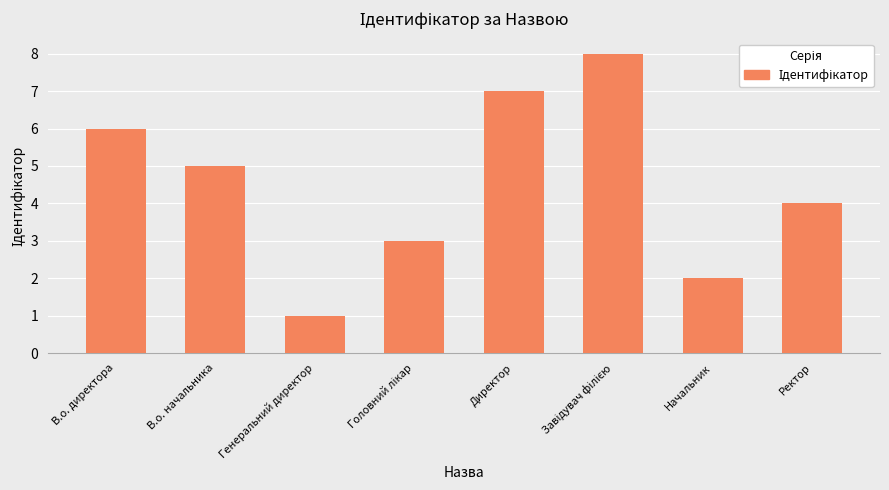

What is the difference between the maximum and second lowest values?

6